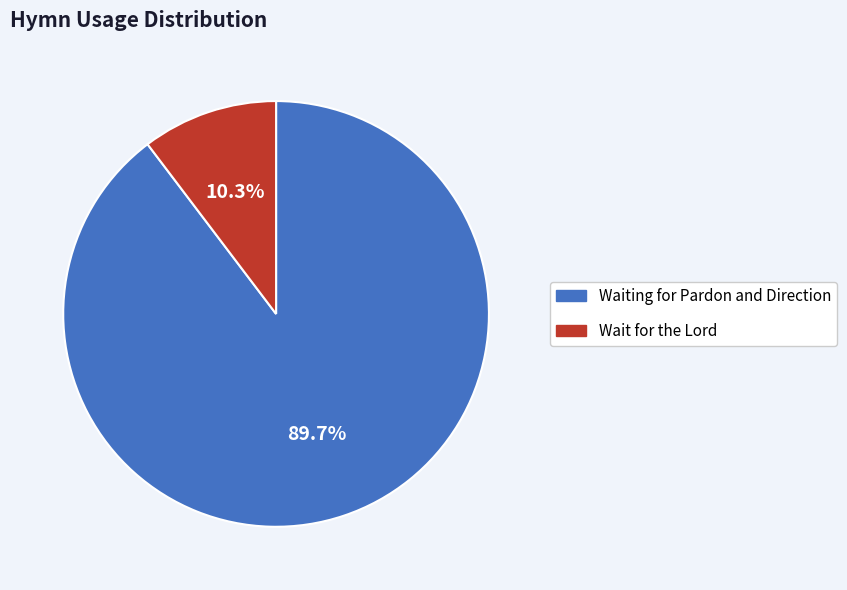

To the nearest percent, what portion does Waiting for Pardon and Direction represent?

90%